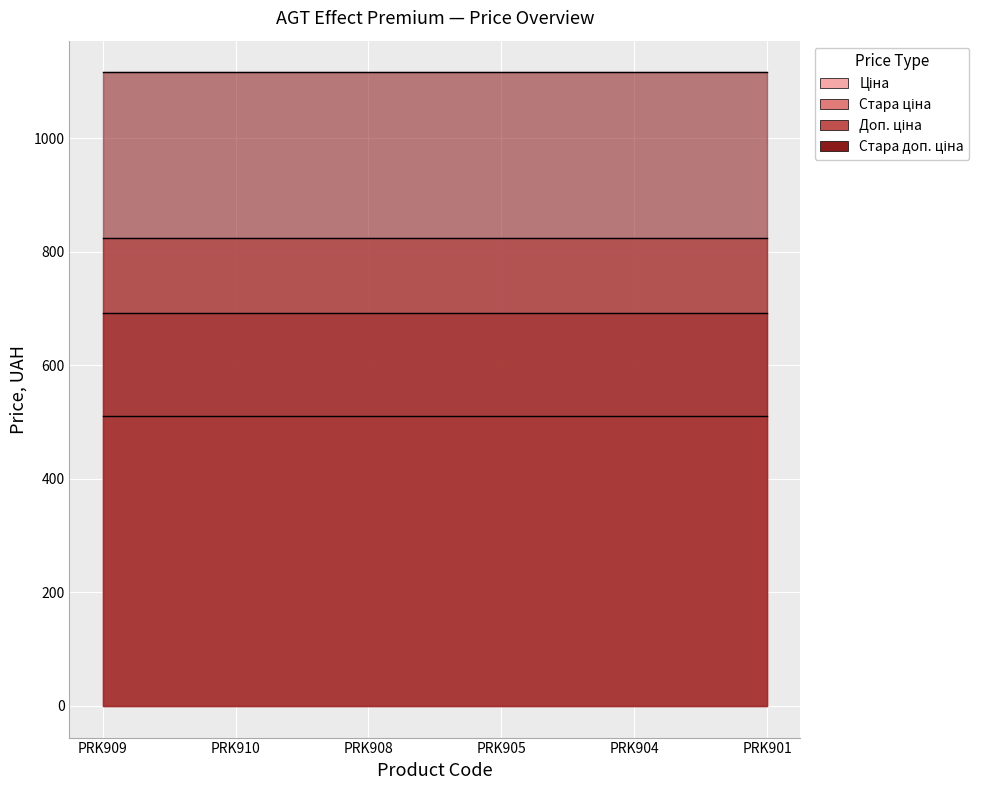

At which category does the chart reach its peak across all series?

PRK909